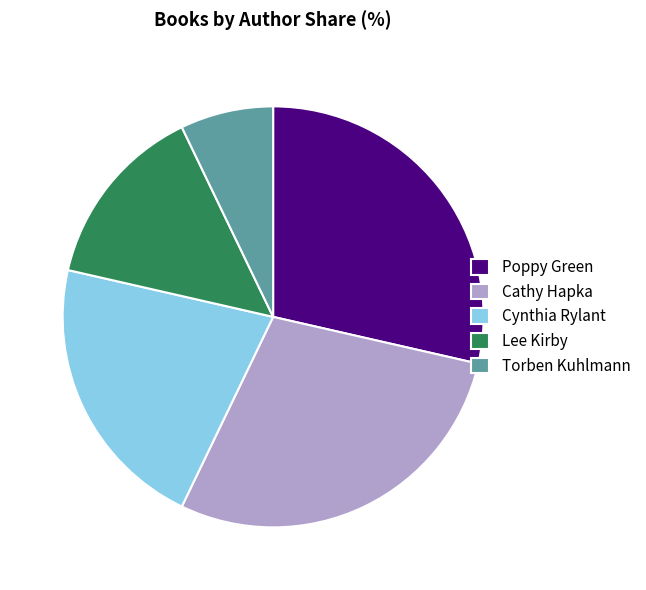

Is there any slice that represents more than half of the pie?

No